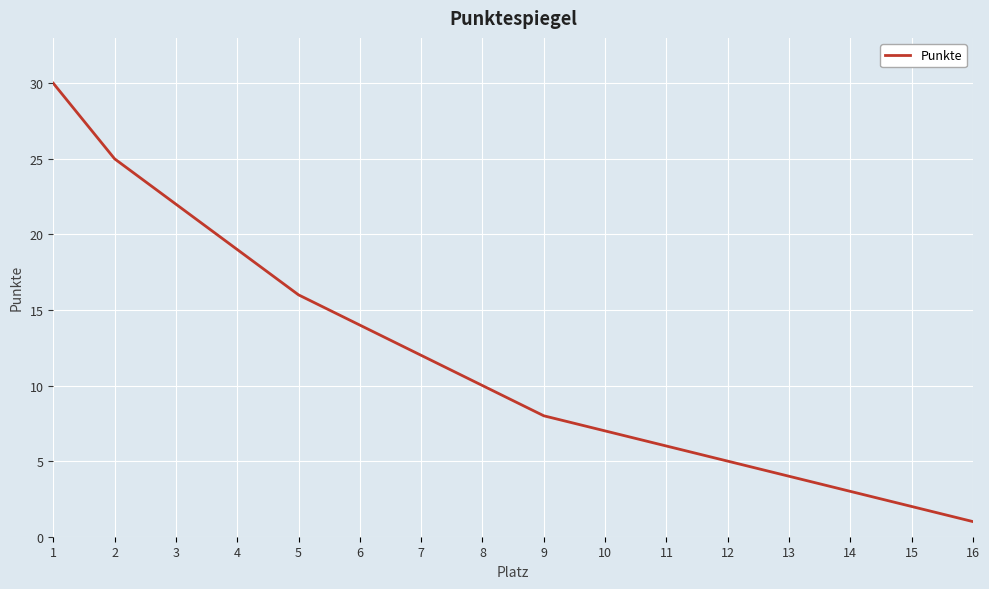

At which category does the chart reach its peak across all series?

1